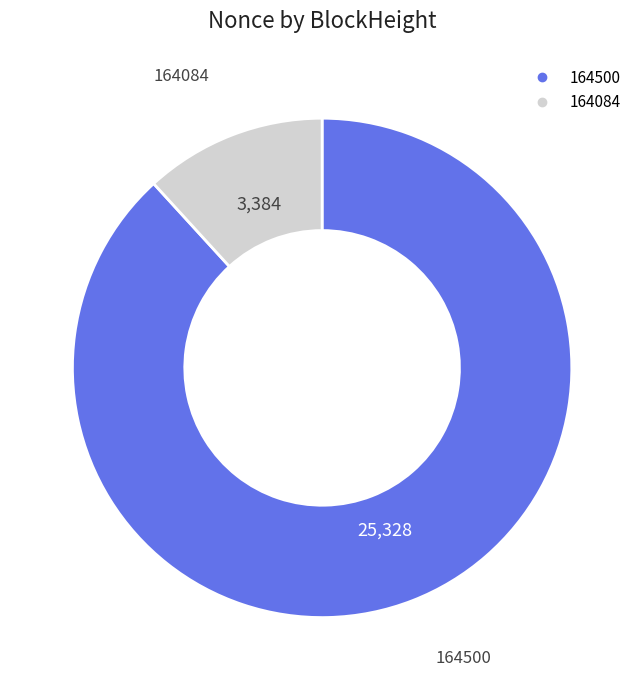

Do 164084 and 164500 together represent more than half of the pie?

Yes